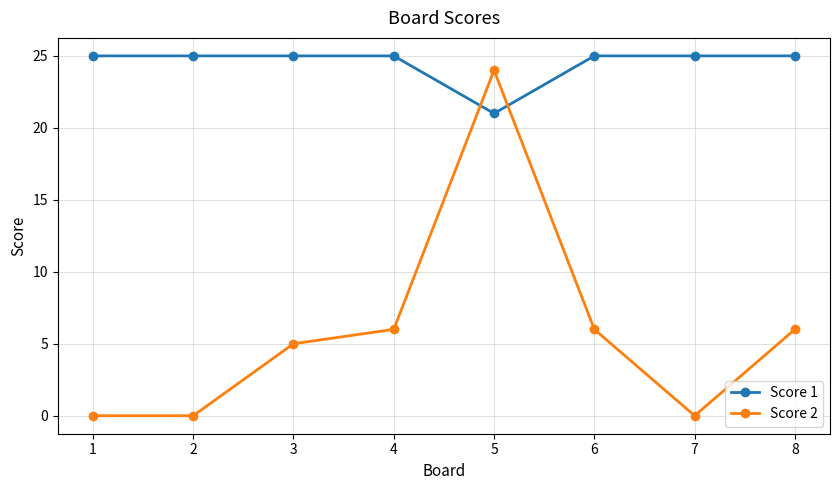

Does the chart display data point markers on the line(s)?

Yes